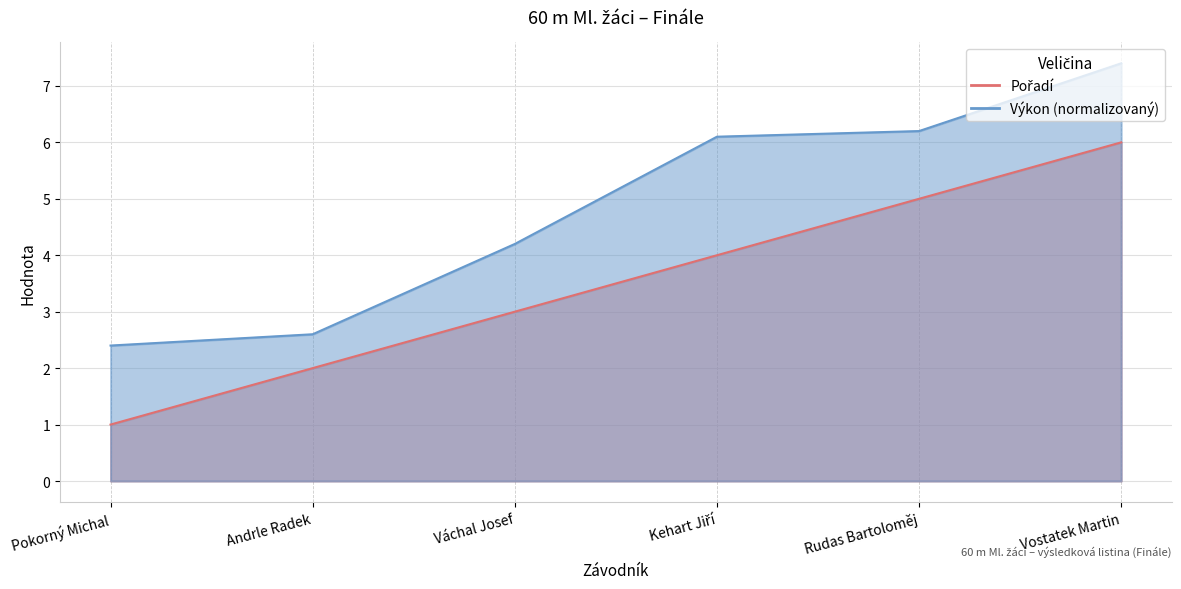

Does the chart display data point markers on the line(s)?

No